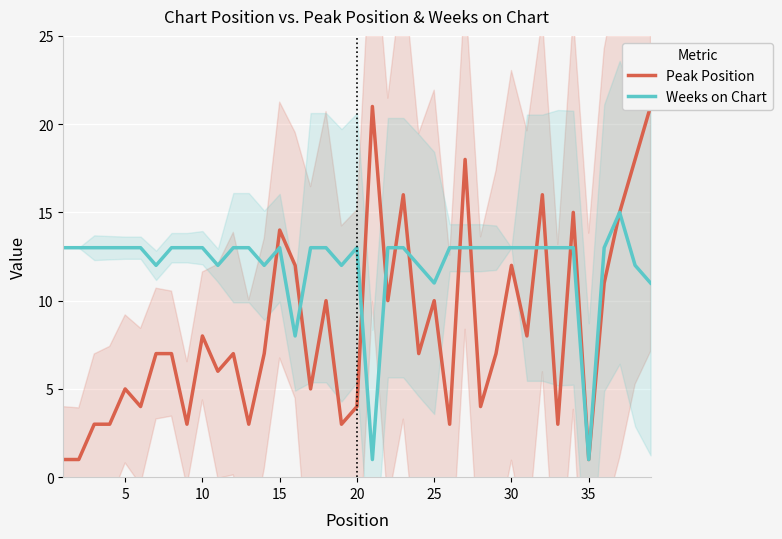

What is the maximum value for Weeks on Chart?

15